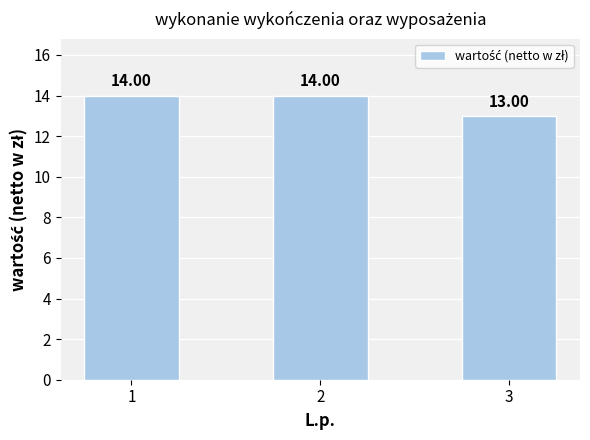

Reading left to right, extract all data points from this chart.

1=14	2=14	3=13